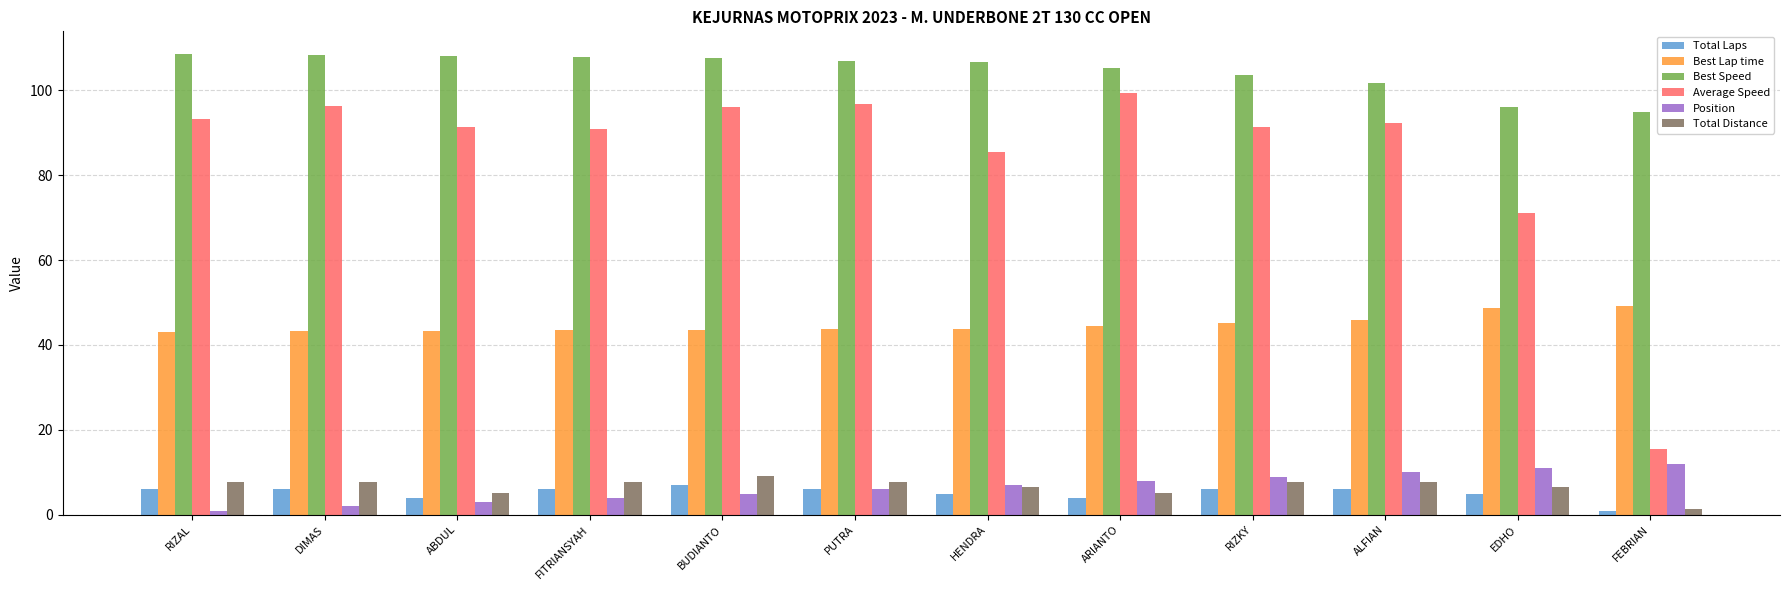

How many values in the Best Speed series are below 106?

5